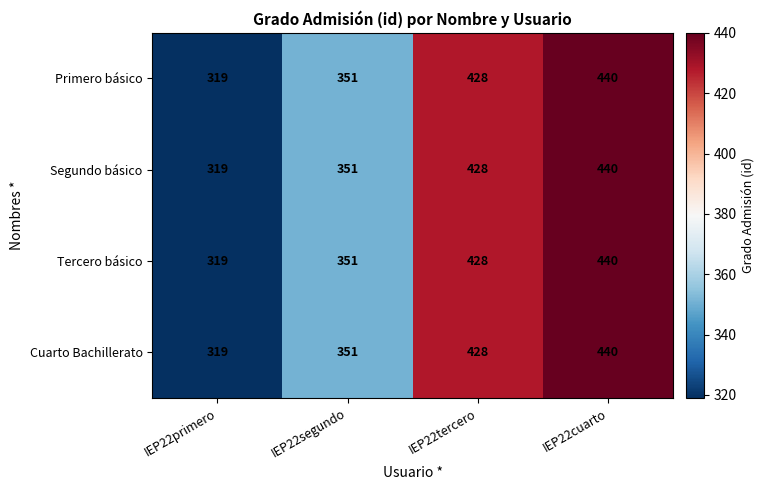

What is the difference between the Primero básico values at IEP22segundo and IEP22primero?

32